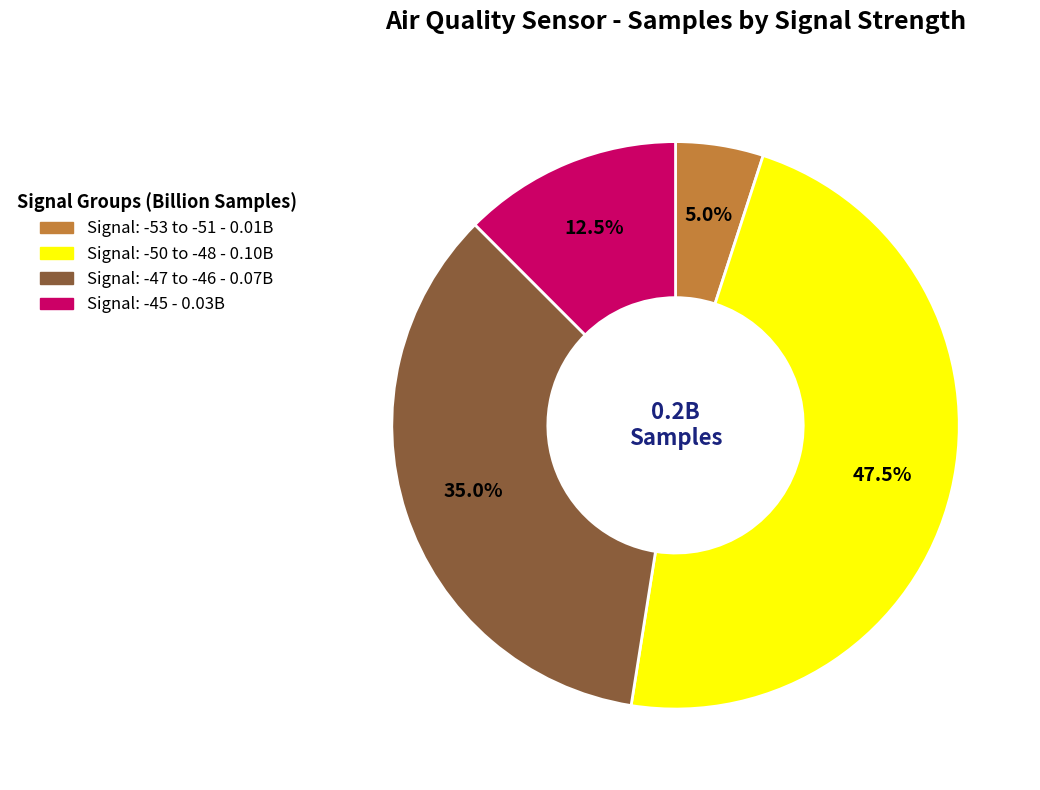

Is there any slice that represents more than half of the pie?

No